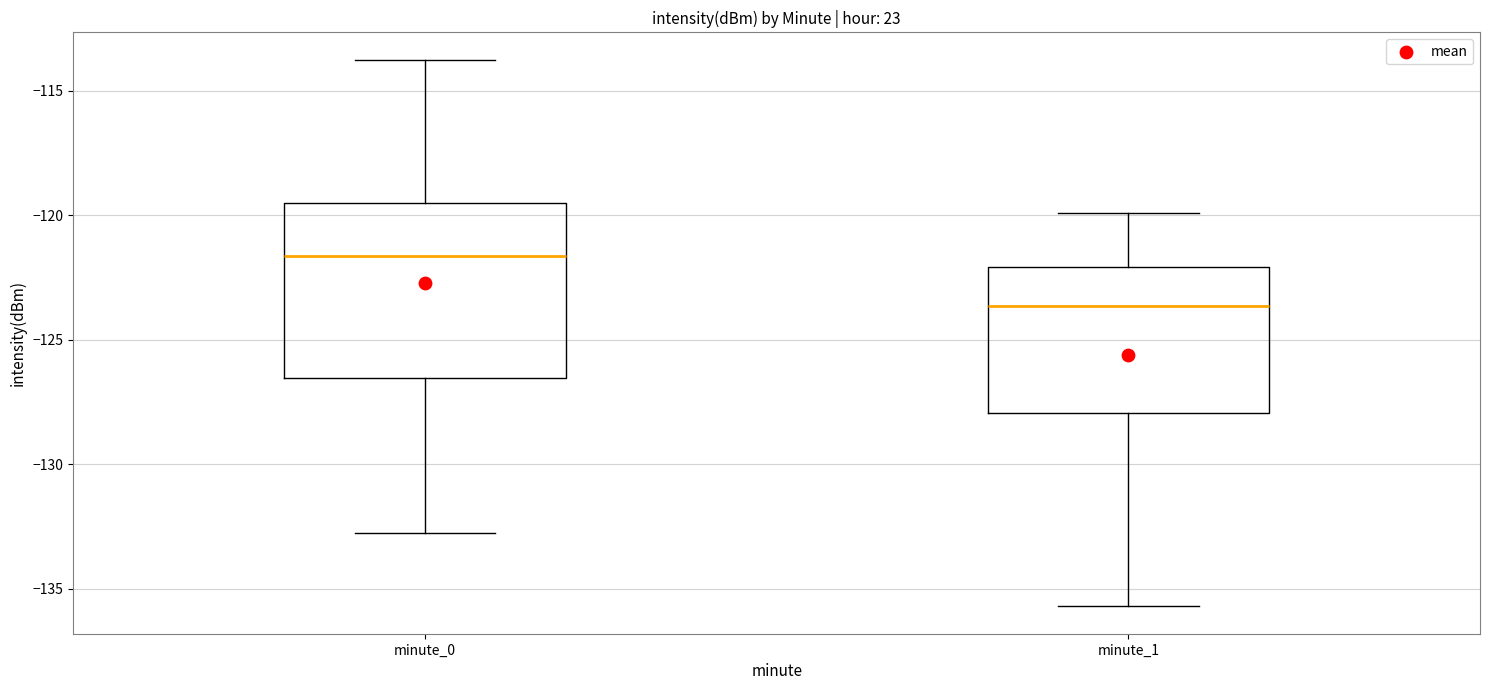

Reading left to right, read every box against the y-axis: the position of its median line, the range the box covers, and the ends of its whiskers. The values are not printed on the chart, so give them approximately, as read against the axis.

minute_0: median -121.5, box -126.5 to -119.5, whiskers -132.5 to -114.0
minute_1: median -123.5, box -128.0 to -122.0, whiskers -135.5 to -120.0